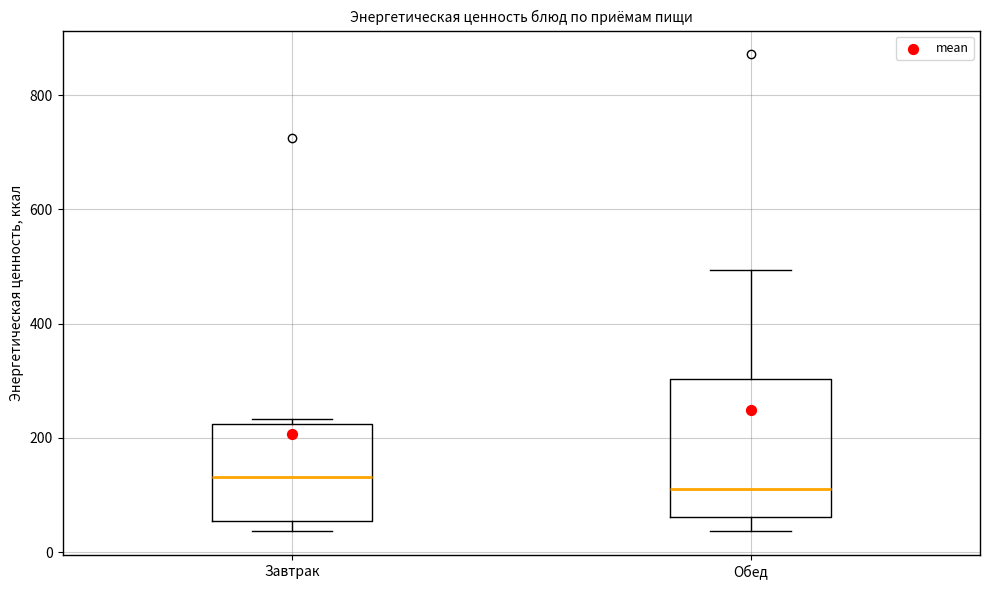

Where is the upper edge of the box for Обед on the y-axis? The values are not printed on the chart, so give them approximately, as read against the axis.

300